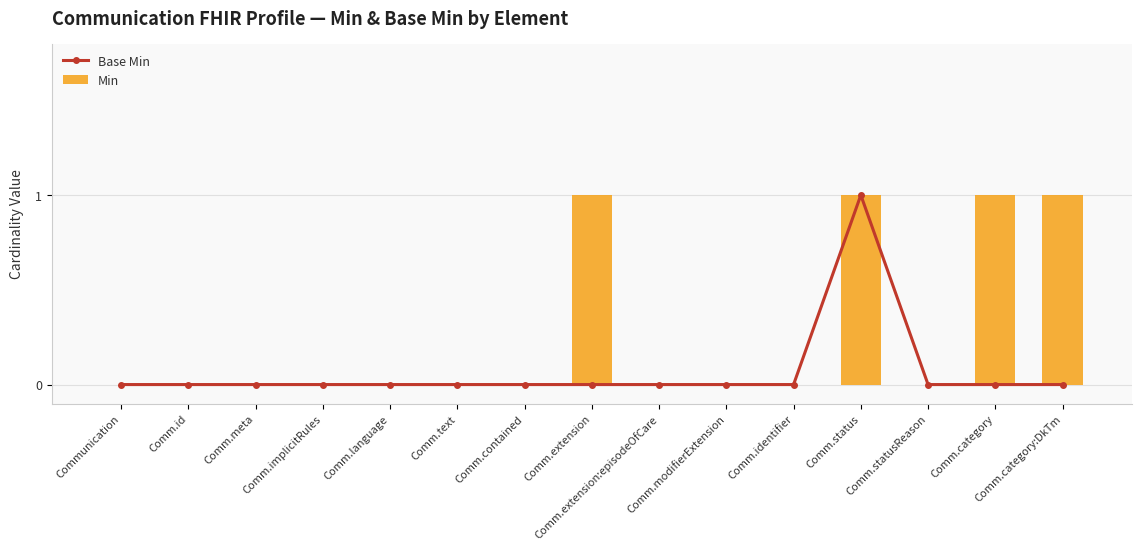

Which series has the largest total across all categories?

Min